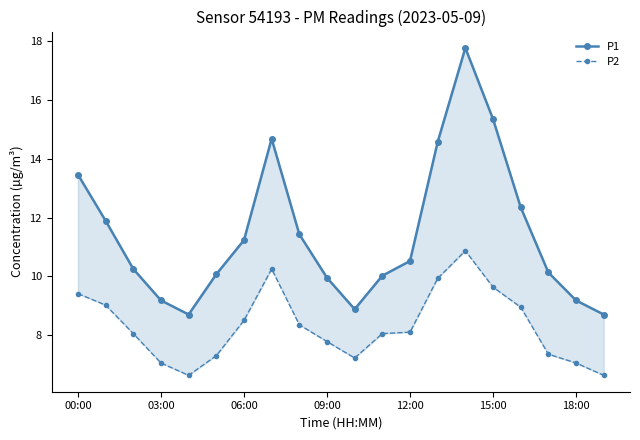

Does the chart have visible grid lines?

No